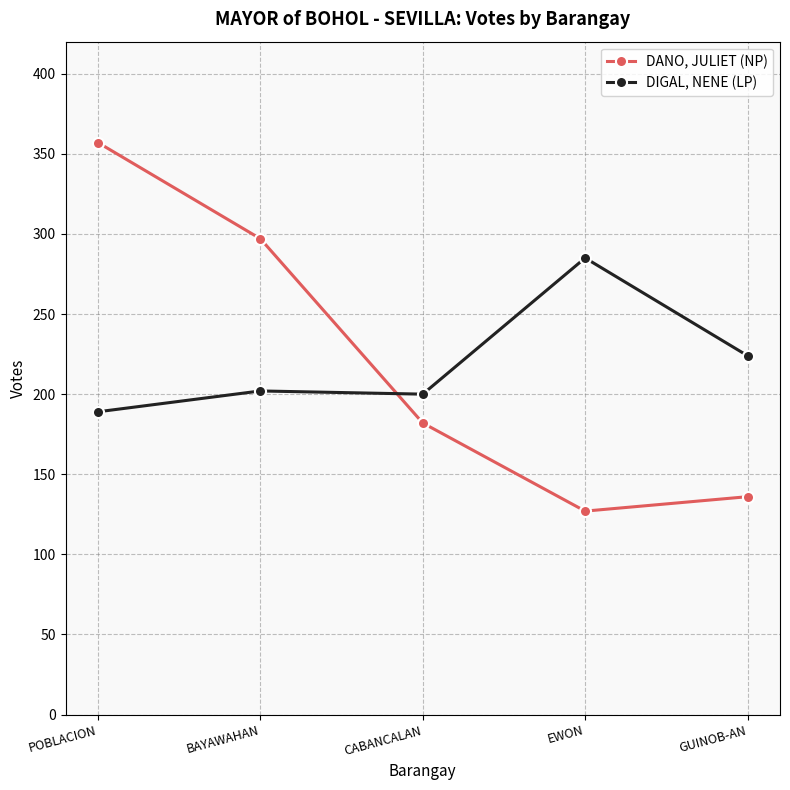

Reading right to left, what are all the values shown in this chart?

DANO, JULIET (NP): 136	127	182	297	357
DIGAL, NENE (LP): 224	285	200	202	189